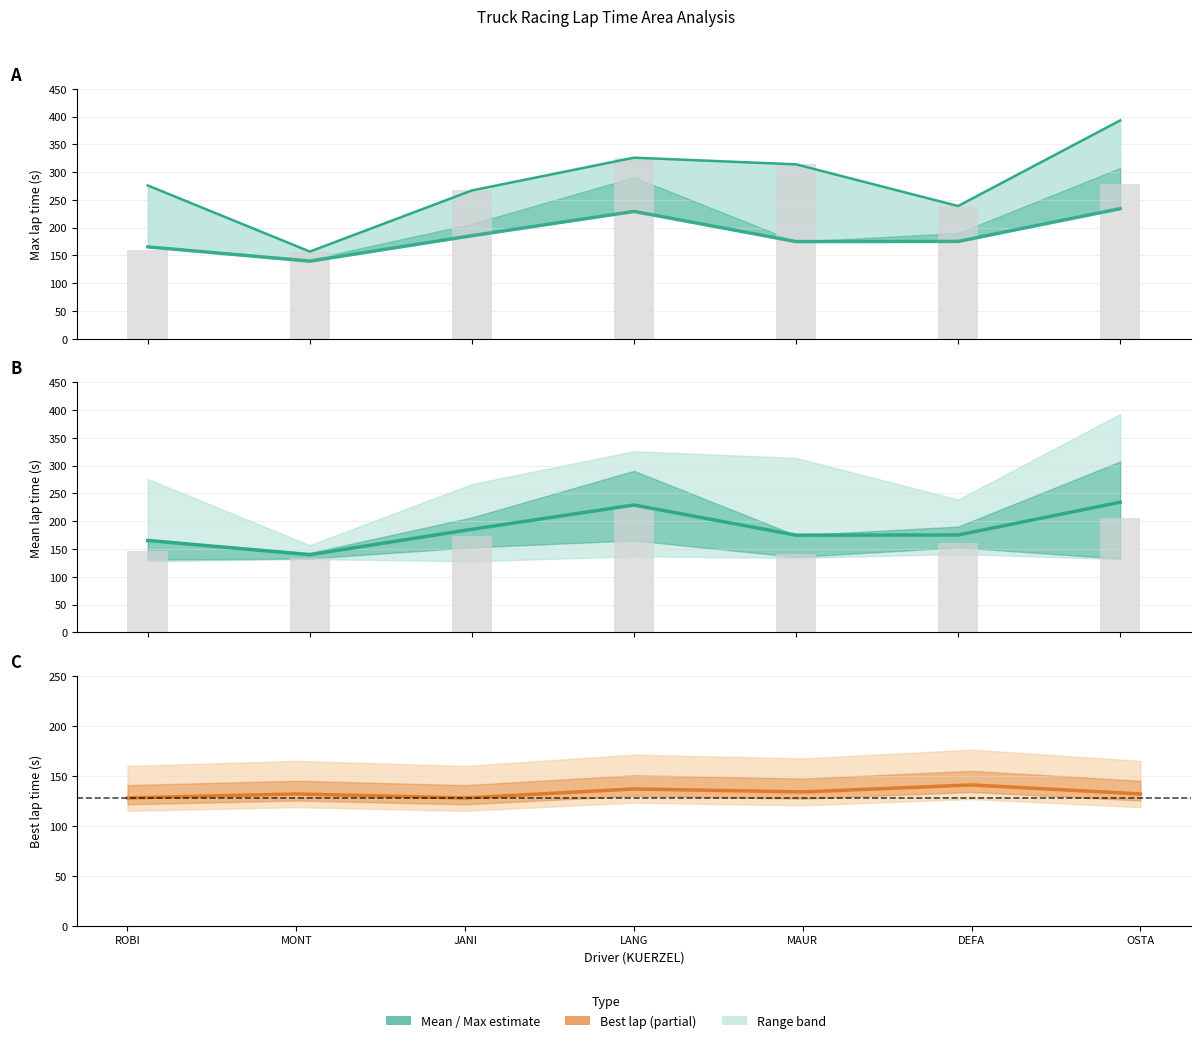

What is the value of the Max lap time bar at the 3rd from the left?

267.0